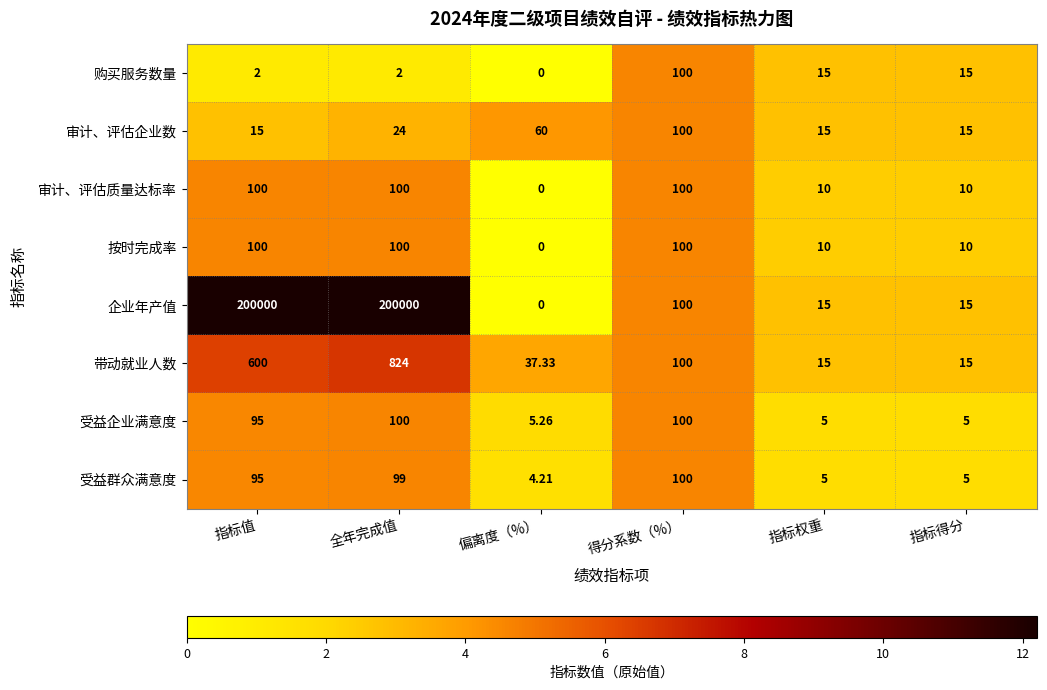

At which label is 带动就业人数 closest to 419?

指标值